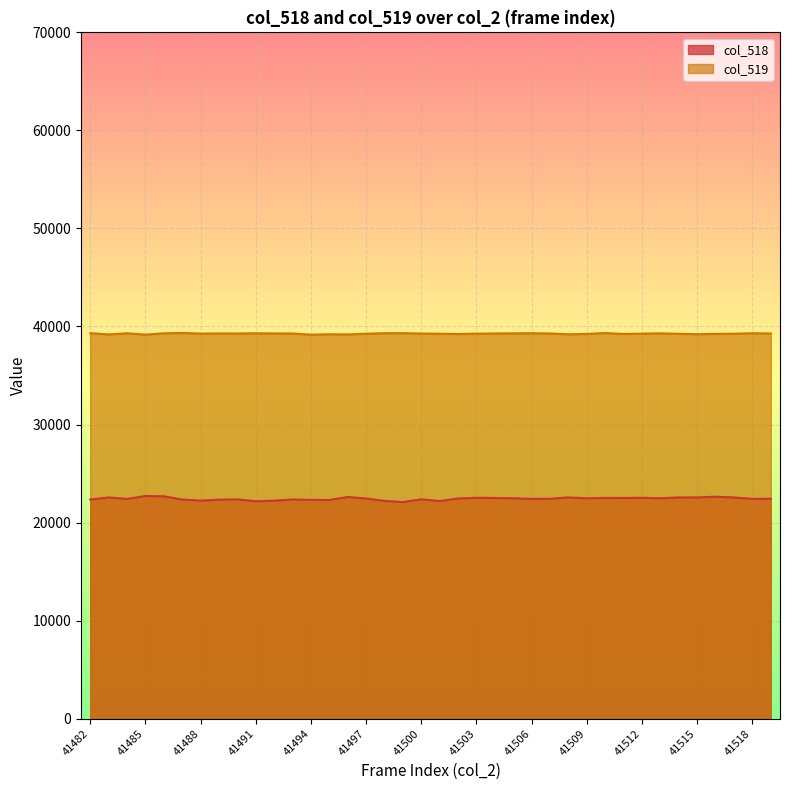

What is the maximum value for col_519?

39339